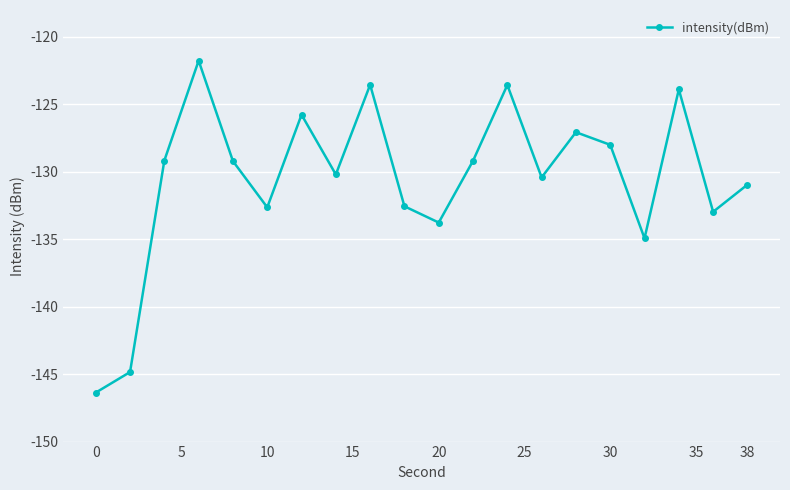

What is the smallest value displayed?

-146.4